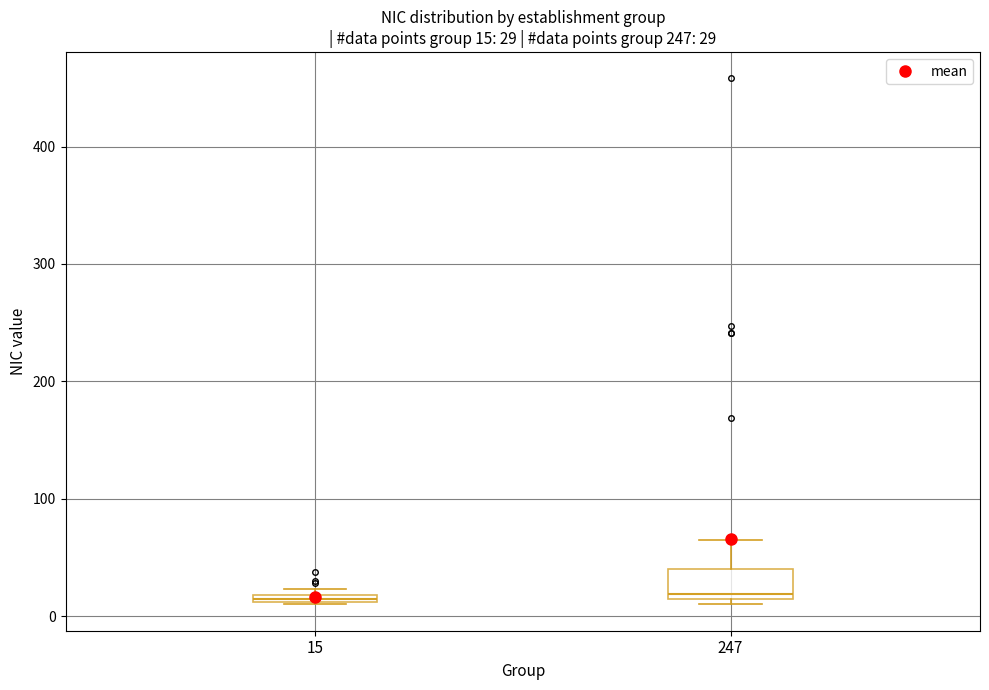

Comparing the boxes themselves (not the whiskers), which one is the tallest?

247